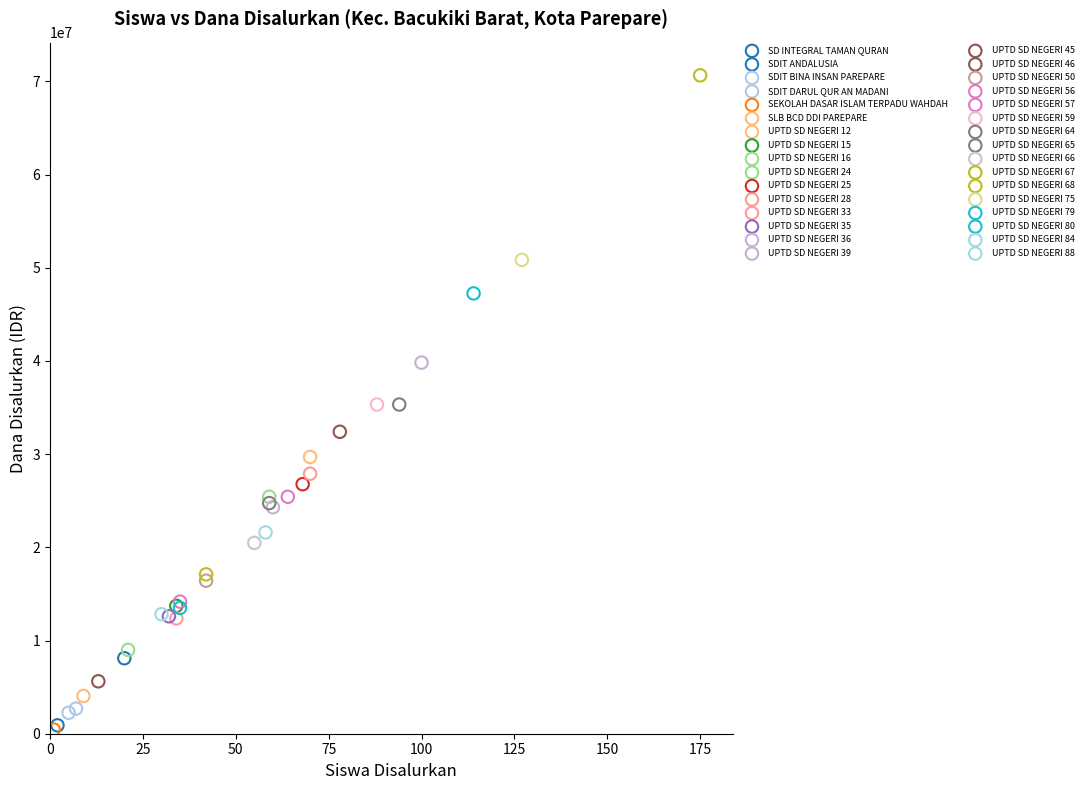

What are all the series names shown in the legend?

SD INTEGRAL TAMAN QURAN, SDIT ANDALUSIA, SDIT BINA INSAN PAREPARE, SDIT DARUL QUR AN MADANI, SEKOLAH DASAR ISLAM TERPADU WAHDAH, SLB BCD DDI PAREPARE, UPTD SD NEGERI 12, UPTD SD NEGERI 15, UPTD SD NEGERI 16, UPTD SD NEGERI 24, UPTD SD NEGERI 25, UPTD SD NEGERI 28, UPTD SD NEGERI 33, UPTD SD NEGERI 35, UPTD SD NEGERI 36, UPTD SD NEGERI 39, UPTD SD NEGERI 45, UPTD SD NEGERI 46, UPTD SD NEGERI 50, UPTD SD NEGERI 56, UPTD SD NEGERI 57, UPTD SD NEGERI 59, UPTD SD NEGERI 64, UPTD SD NEGERI 65, UPTD SD NEGERI 66, UPTD SD NEGERI 67, UPTD SD NEGERI 68, UPTD SD NEGERI 75, UPTD SD NEGERI 79, UPTD SD NEGERI 80, UPTD SD NEGERI 84, UPTD SD NEGERI 88